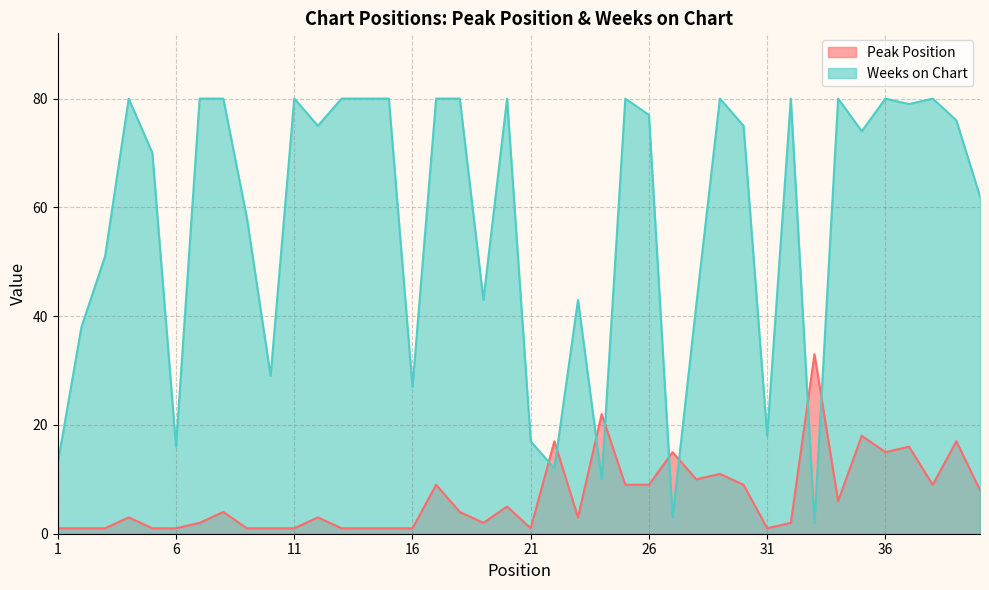

Rank the series by their maximum value, from highest to lowest.

Weeks on Chart, Peak Position